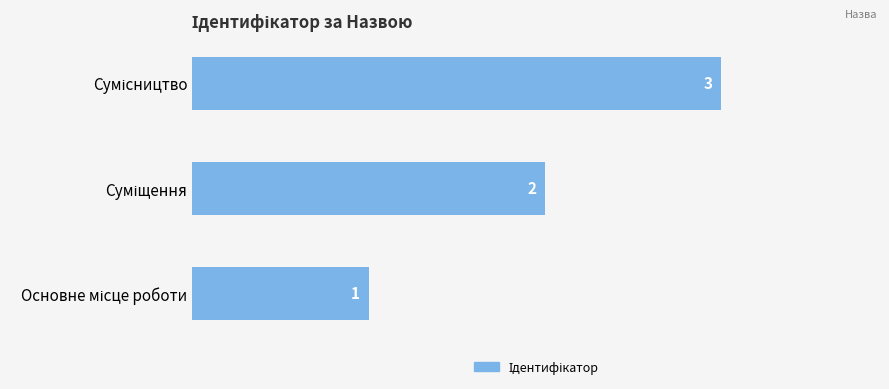

What is the sum of all values?

6